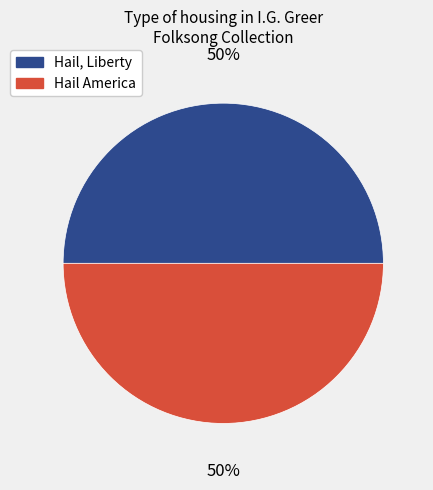

How many slices are in this pie chart?

2